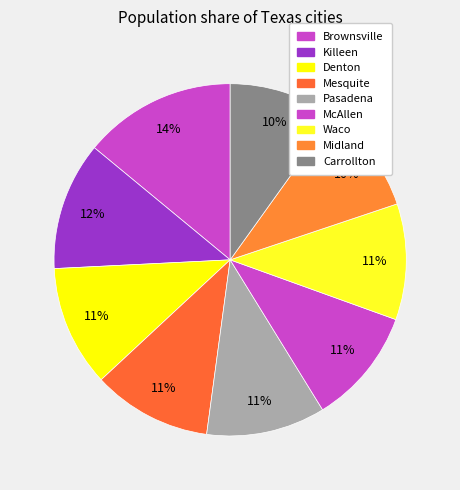

How many segments does this pie chart have?

9